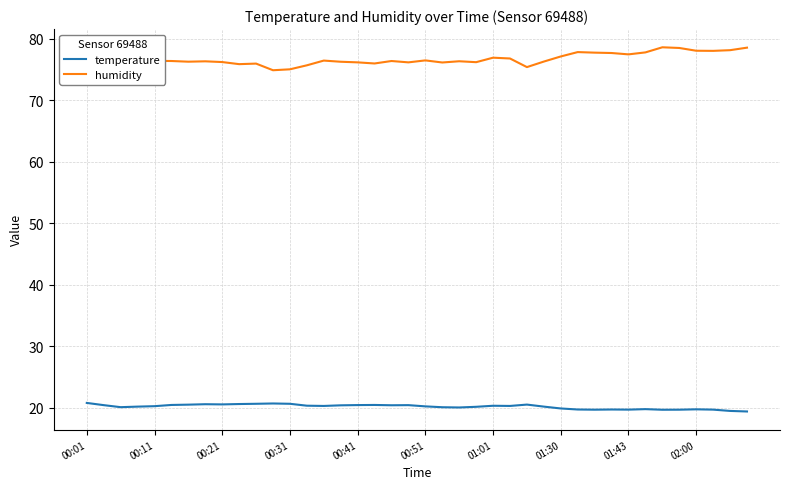

Which series has the widest spread of values?

humidity